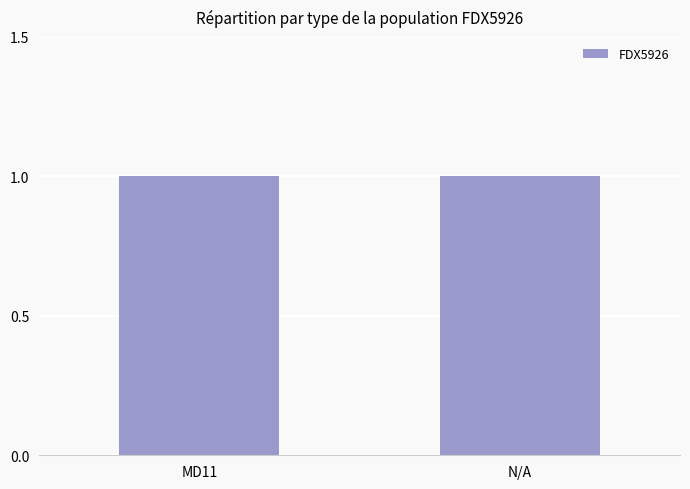

How many values are above zero?

2